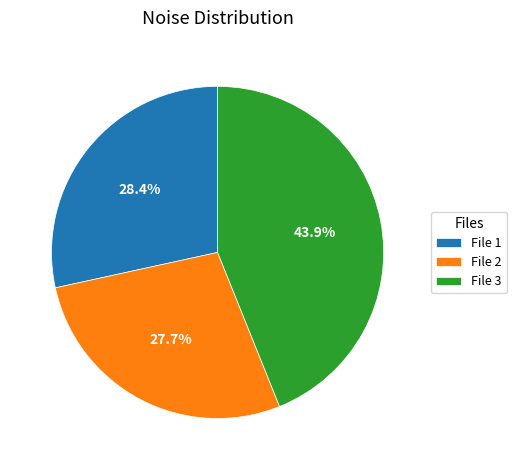

Does File 1 represent more than half of the total?

No